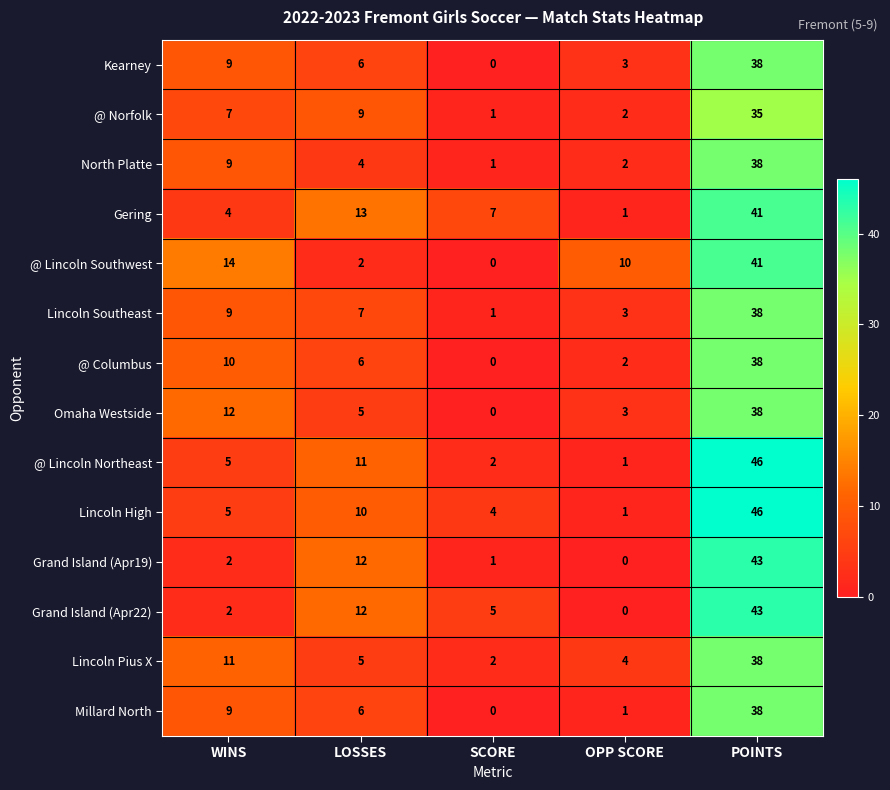

What value does the Grand Island (Apr22) series have at SCORE?

5